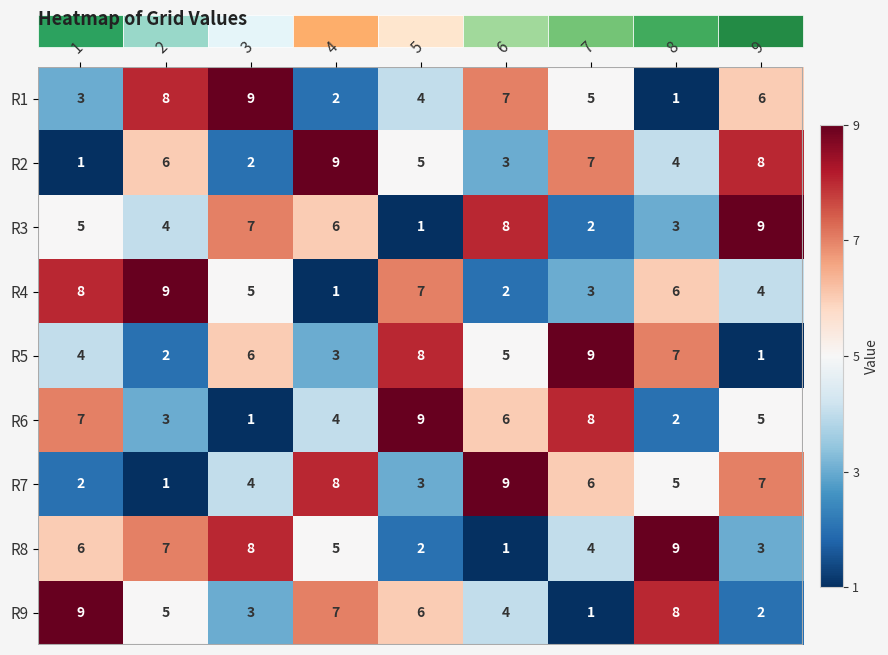

Which category has the highest value in the R2 series?

4